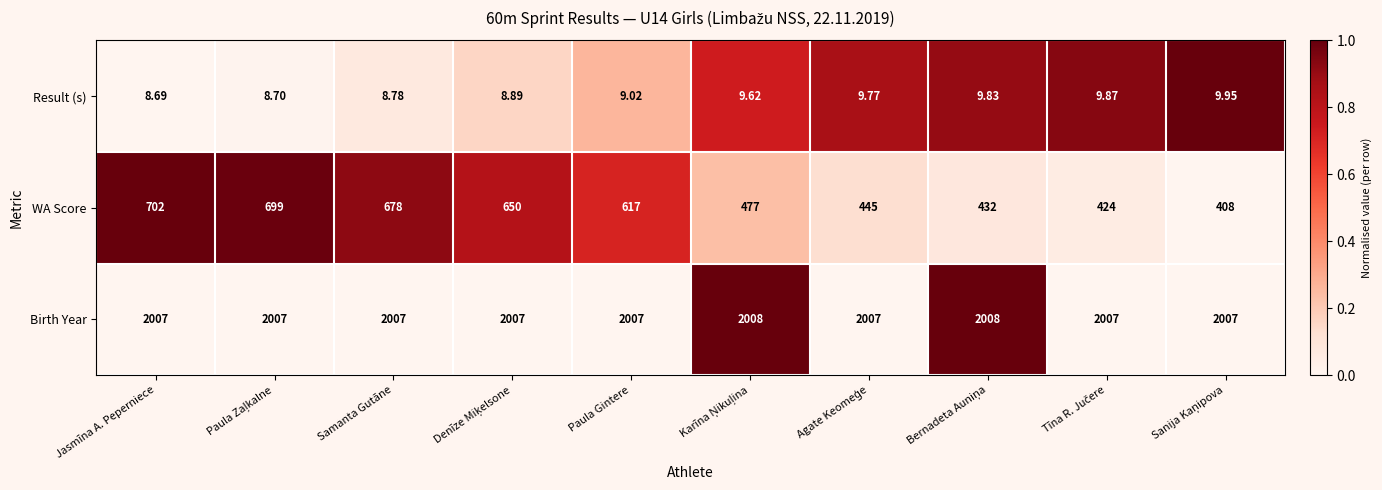

What is the greatest value displayed?

2008.0